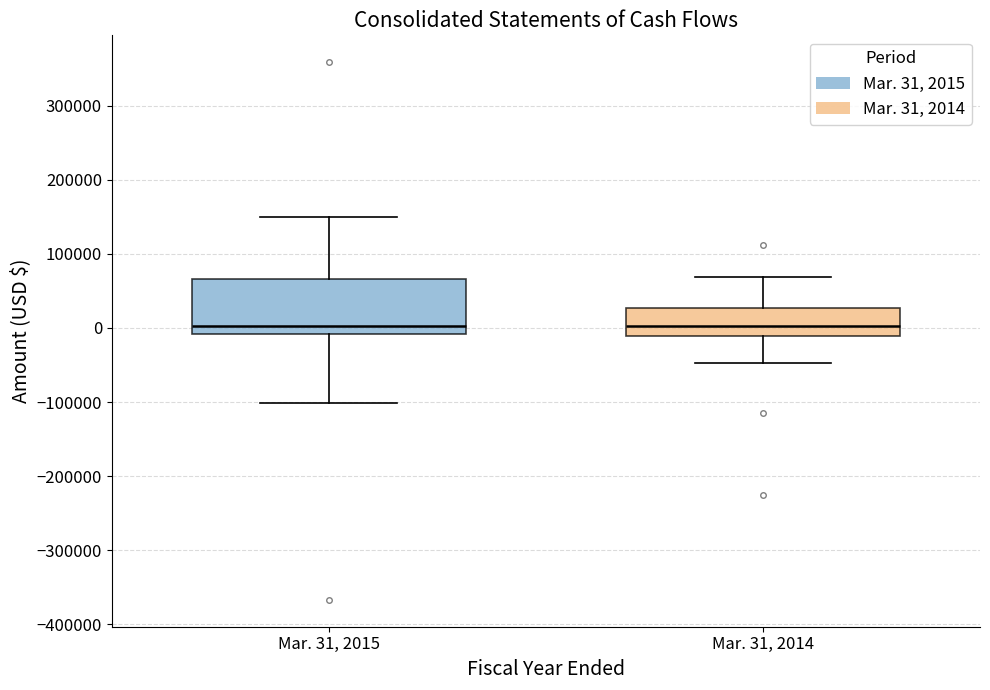

Reading left to right, read every box against the y-axis: the position of its median line, the range the box covers, and the ends of its whiskers. The values are not printed on the chart, so give them approximately, as read against the axis.

Mar. 31, 2015: median 0, box -10000 to 70000, whiskers -100000 to 150000
Mar. 31, 2014: median 0, box -10000 to 30000, whiskers -50000 to 70000